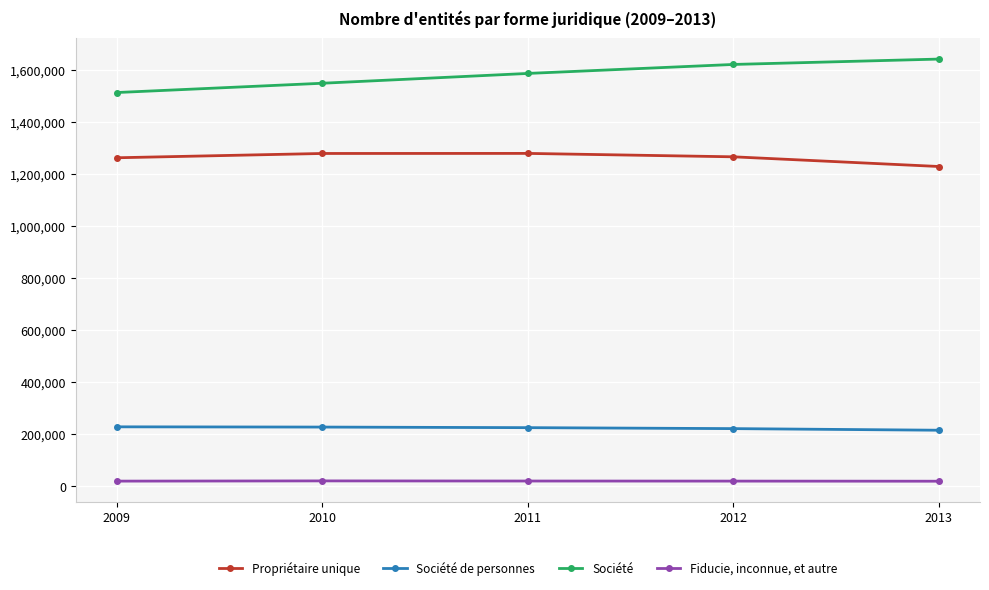

The value of Propriétaire unique at 2012 is 1266080. True or false?

True